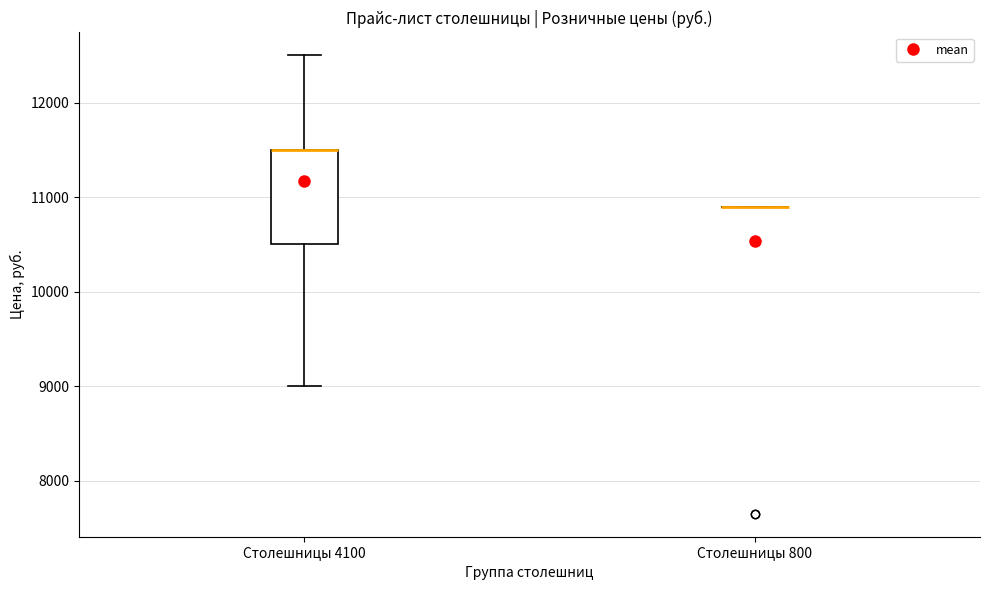

Comparing the boxes themselves (not the whiskers), which one is the tallest?

Столешницы 4100